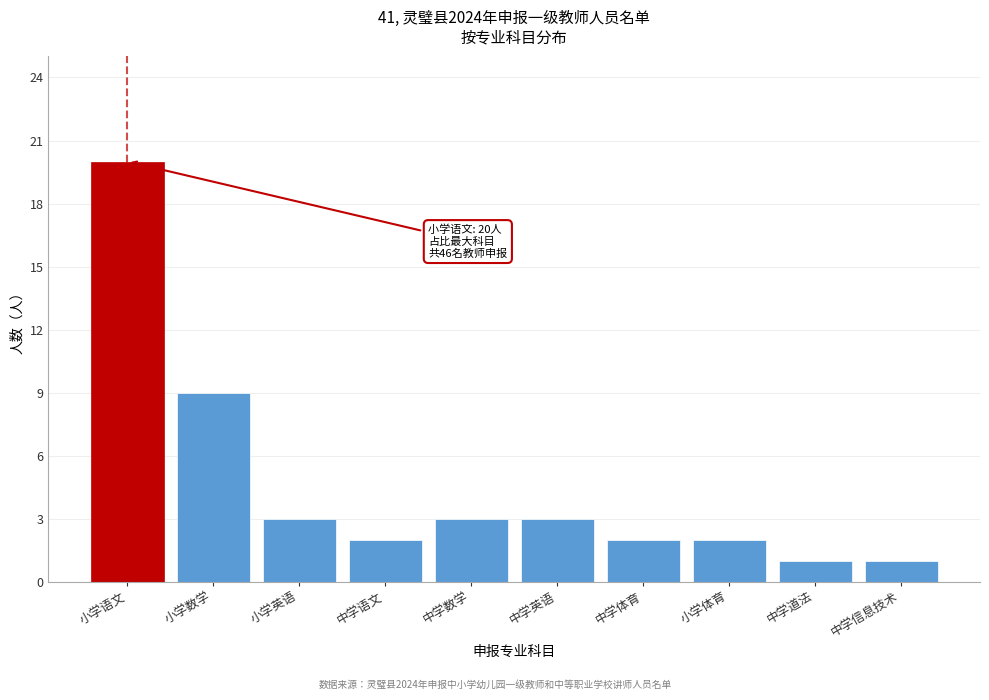

Reading right to left, list all the values displayed in this chart.

中学信息技术=1	中学道法=1	小学体育=2	中学体育=2	中学英语=3	中学数学=3	中学语文=2	小学英语=3	小学数学=9	小学语文=20